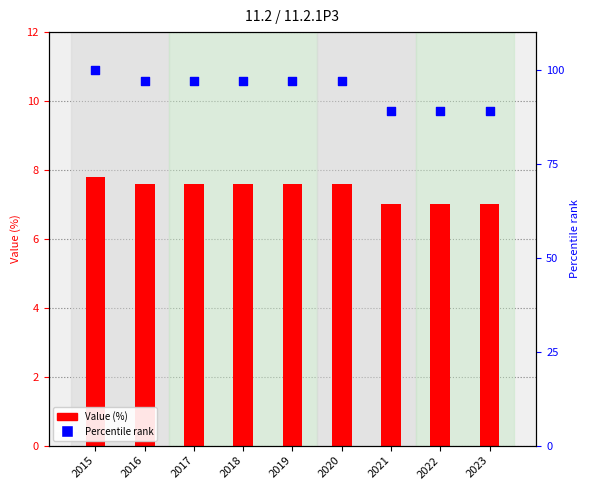

At how many categories does at least one series exceed 76?

9